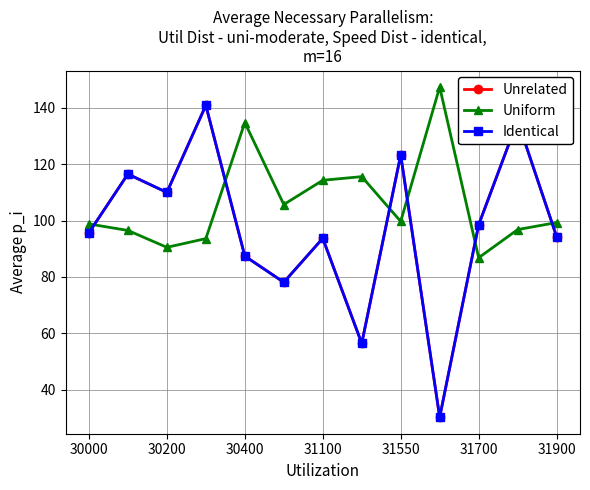

What is the average value of the Uniform series?

106.1